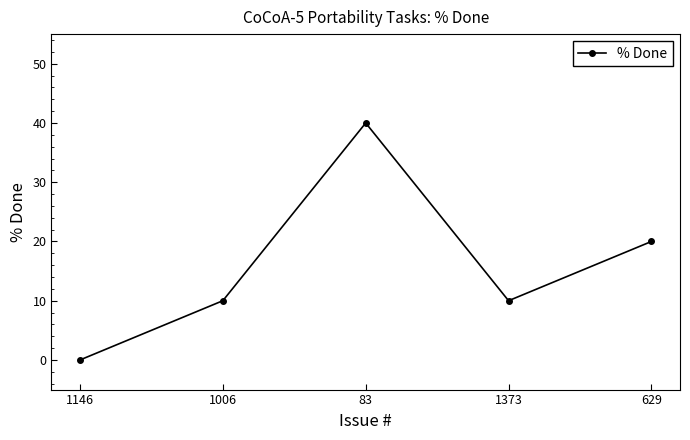

How many lines are shown in the chart?

1